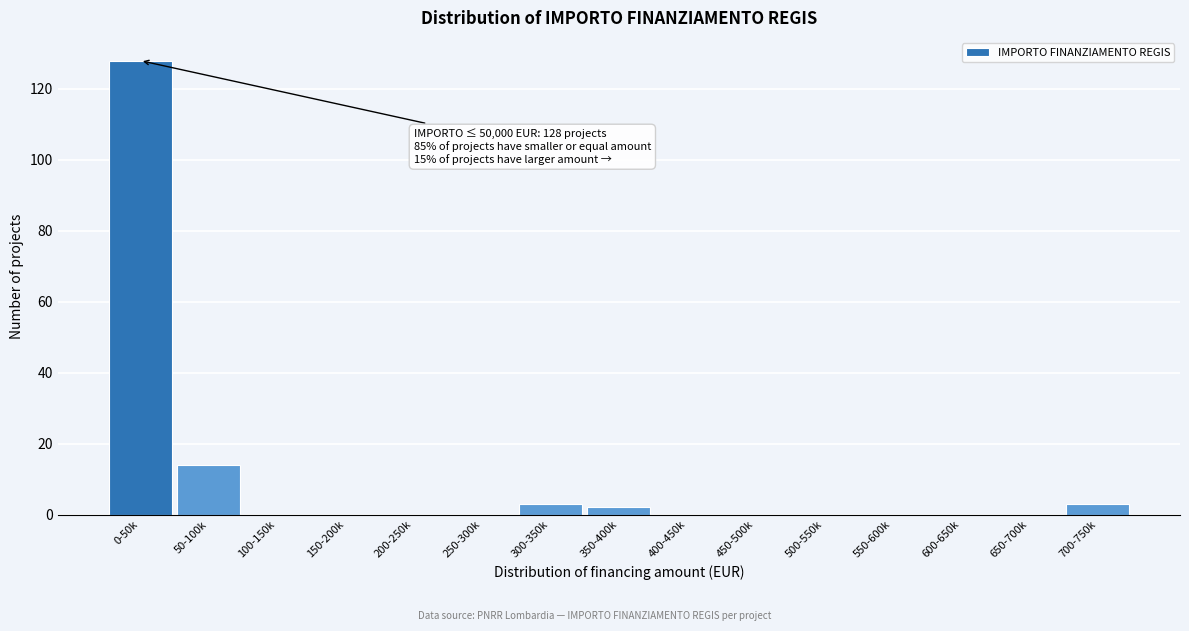

Reading left to right, list all the values displayed in this chart.

0-50k=128	50-100k=14	100-150k=0	150-200k=0	200-250k=0	250-300k=0	300-350k=3	350-400k=2	400-450k=0	450-500k=0	500-550k=0	550-600k=0	600-650k=0	650-700k=0	700-750k=3